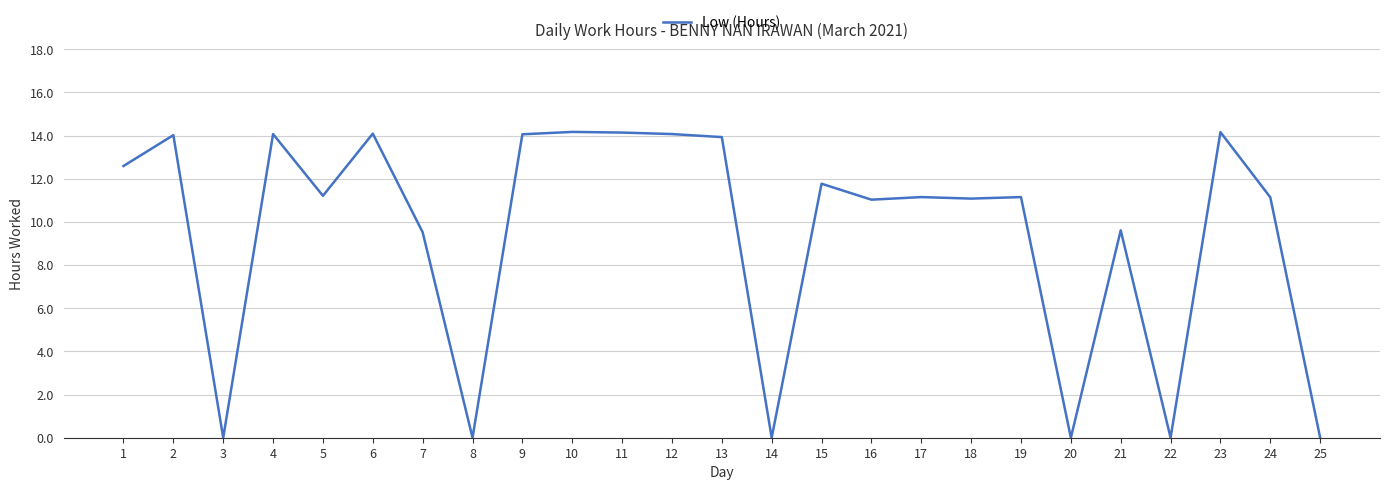

How many lines are shown in the chart?

1